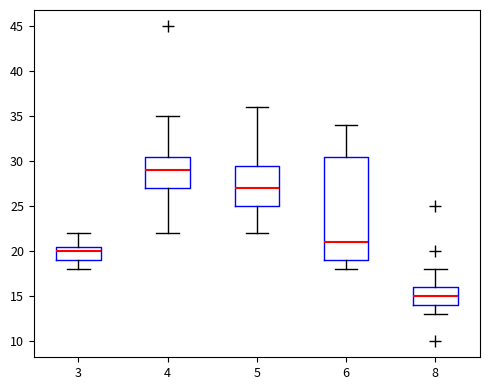

Where does the median line of the box at x = 6 sit on the y-axis? The values are not printed on the chart, so give them approximately, as read against the axis.

21.0